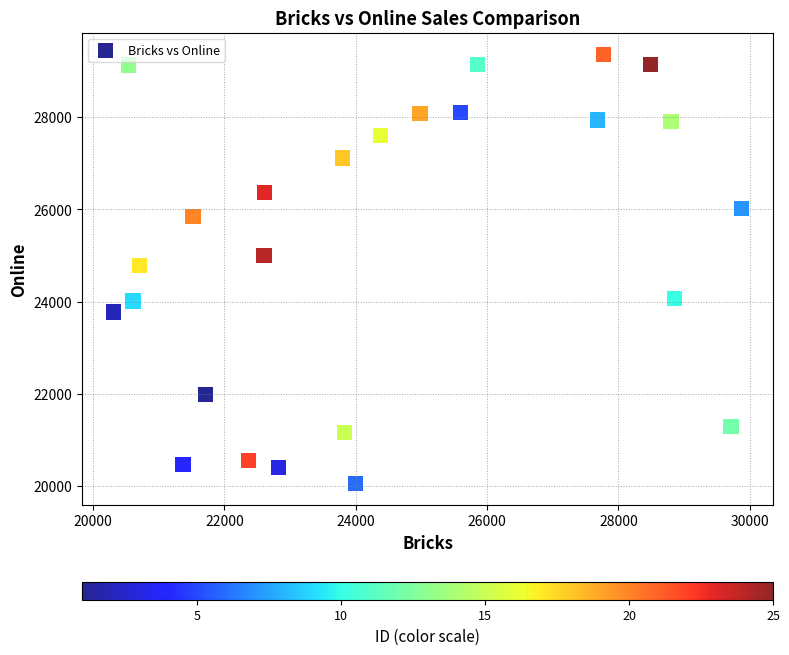

What is the range of X values (max minus min)?

9567